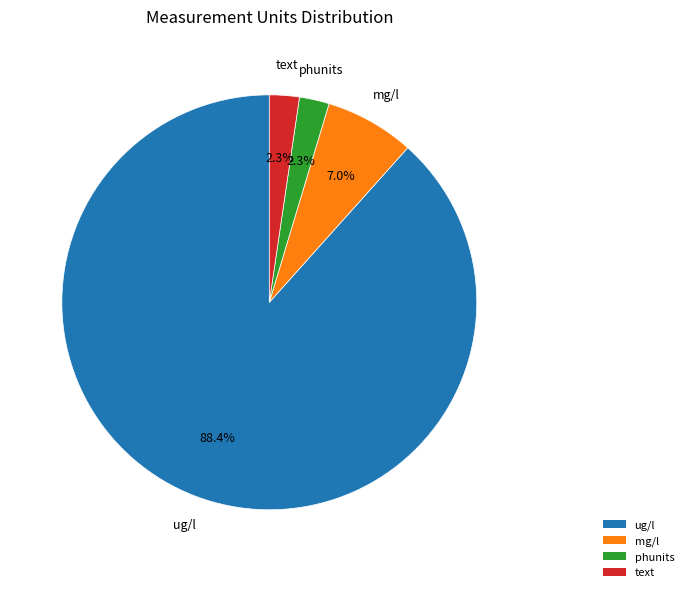

How many segments does this pie chart have?

4